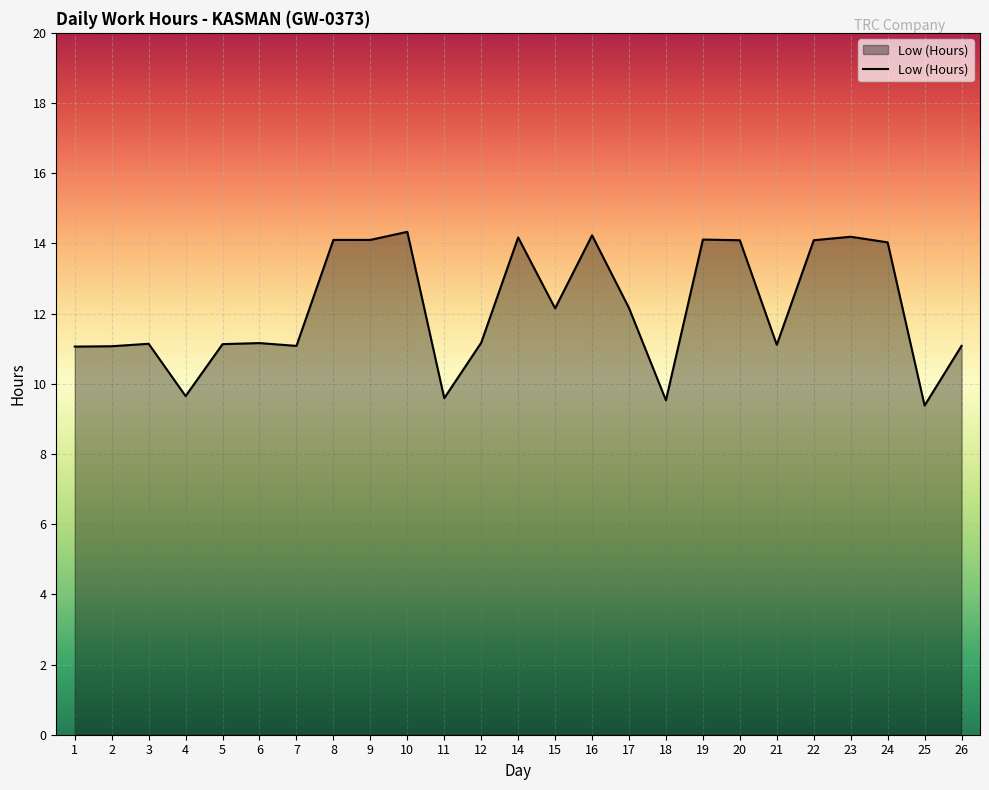

What is the minimum value shown in the chart?

9.4